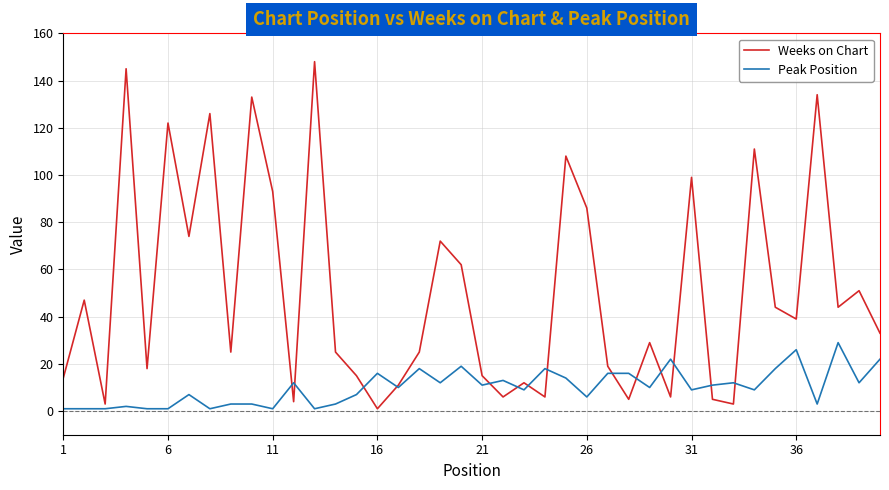

Which series has the largest range (max minus min)?

Weeks on Chart